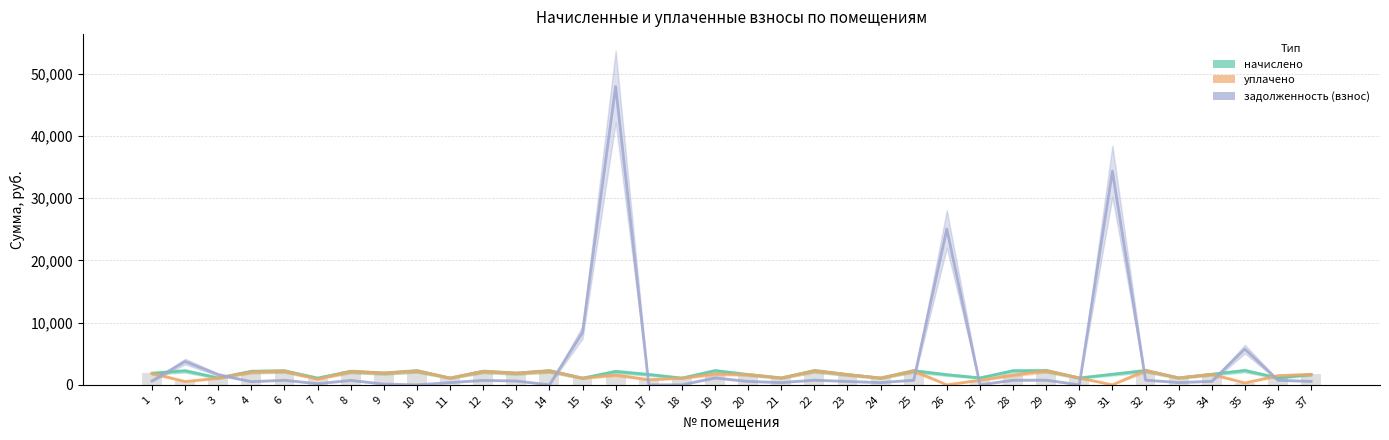

Rank the series at 24 from highest to lowest value.

начислено, уплачено, задолженность (взнос)